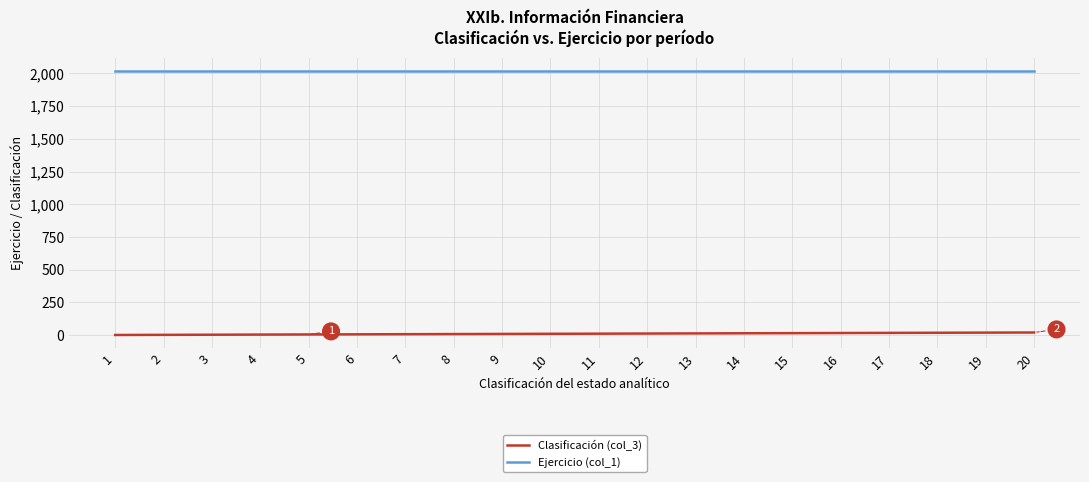

What is the maximum value shown in the chart?

2021